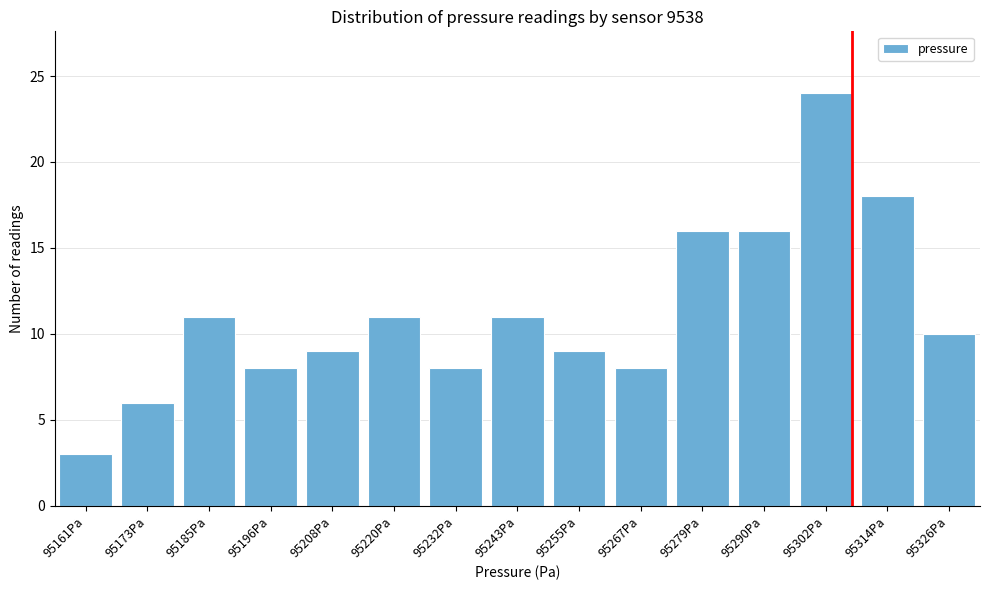

Reading left to right, what are all the values shown in this chart?

95161Pa=3	95173Pa=6	95185Pa=11	95196Pa=8	95208Pa=9	95220Pa=11	95232Pa=8	95243Pa=11	95255Pa=9	95267Pa=8	95279Pa=16	95290Pa=16	95302Pa=24	95314Pa=18	95326Pa=10